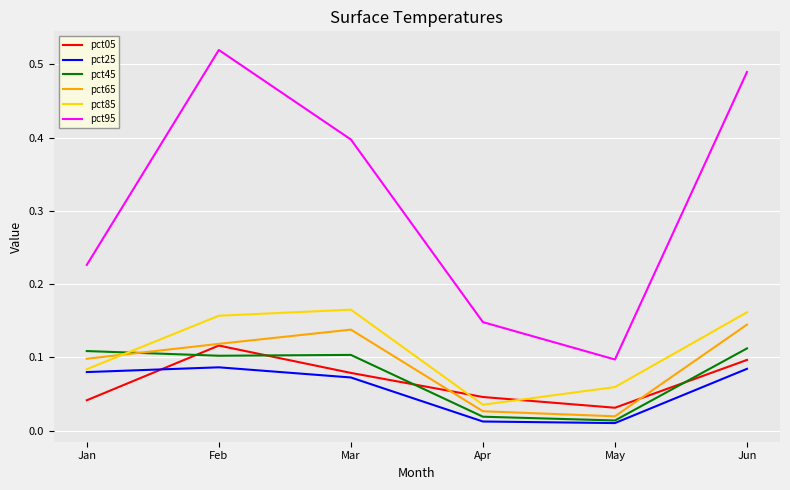

At which category does pct95 reach its first local valley?

May